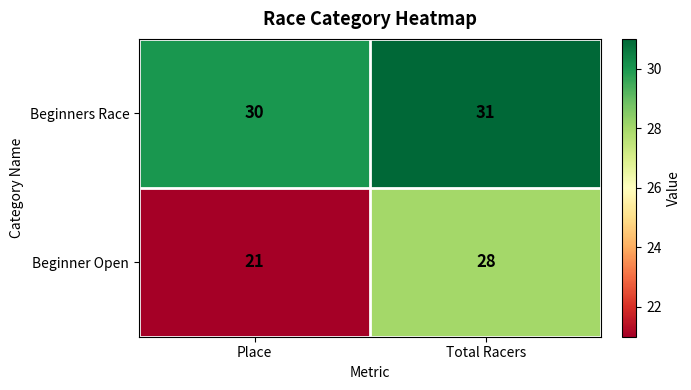

What is the spread (max minus min) of values at Total Racers?

3